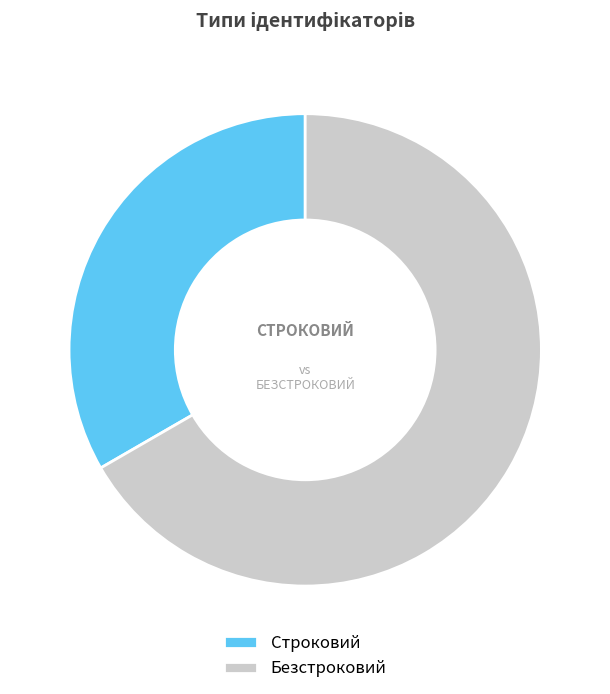

To the nearest percent, what is the combined percentage of Строковий and Безстроковий?

100%